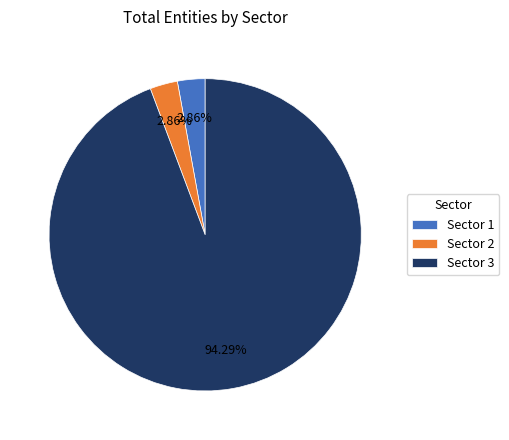

What is the ratio of the value at Sector 3 to the value at Sector 2?

33.0